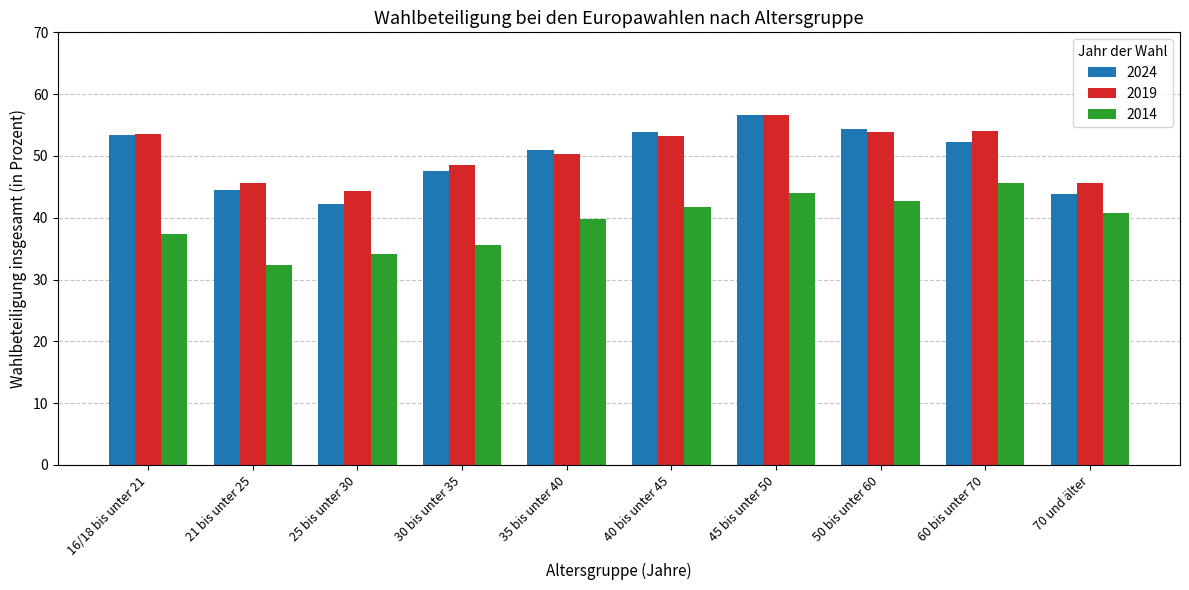

What is the difference between the maximum and minimum values in the 2014 series?

13.3